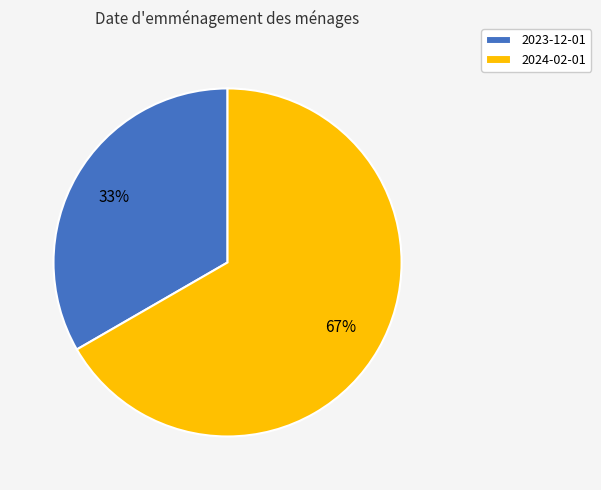

Combined, do 2024-02-01 and 2023-12-01 account for over 50%?

Yes